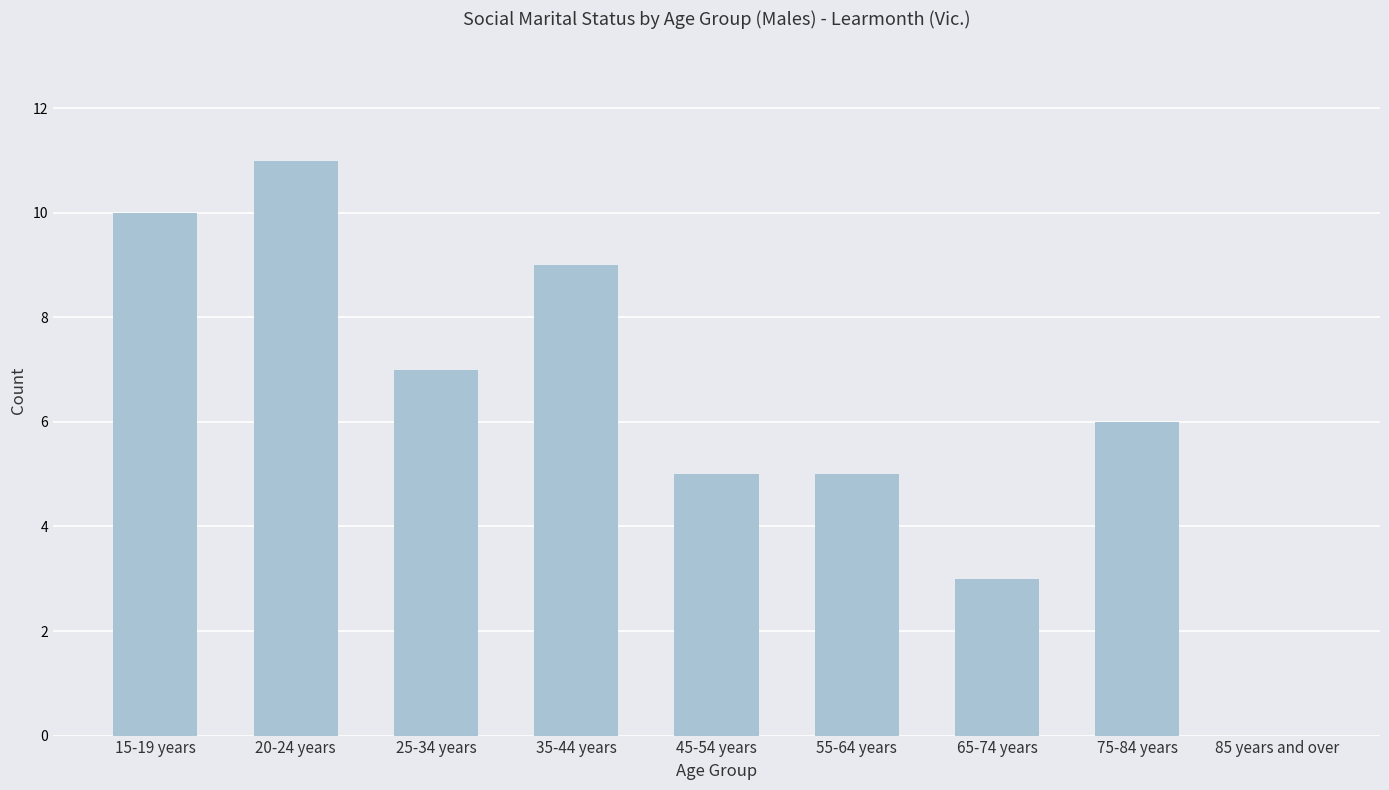

How many positive values are there?

8